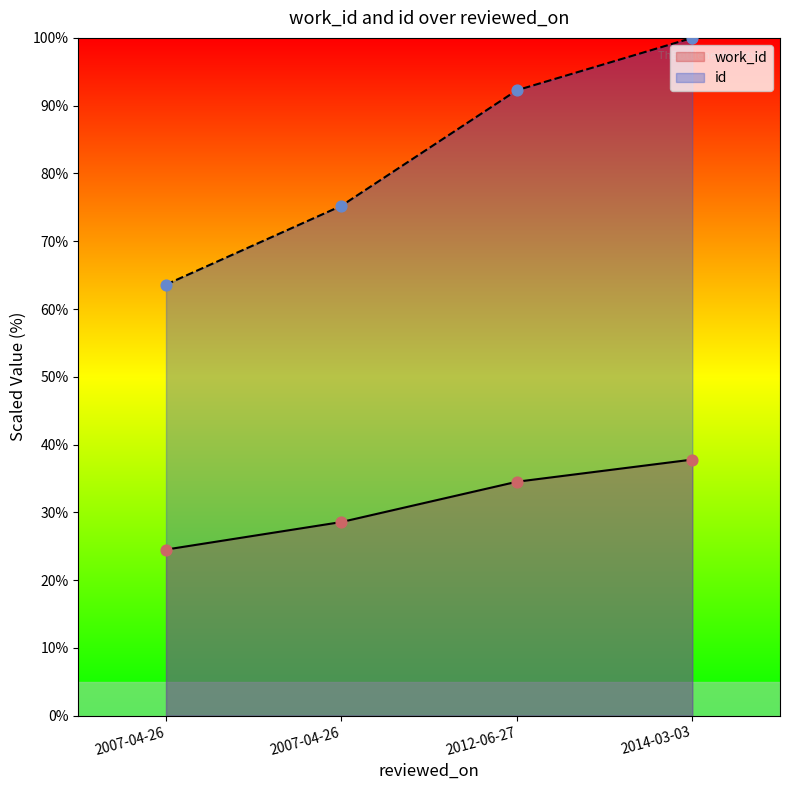

Which series reaches the minimum Y coordinate?

work_id